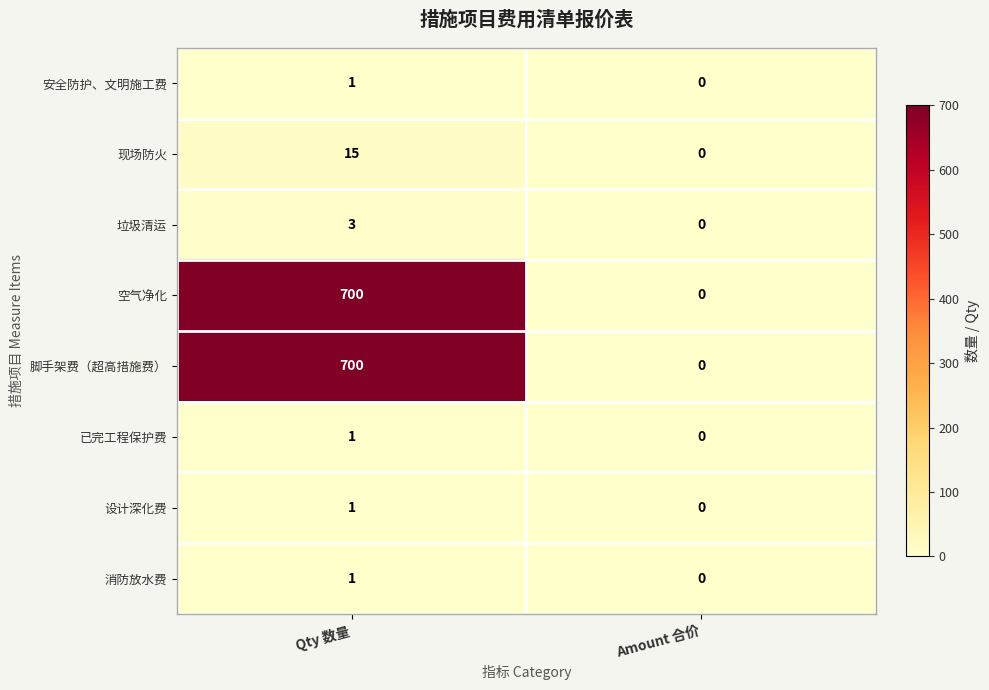

At which category does the chart reach its minimum across all series?

Amount 合价